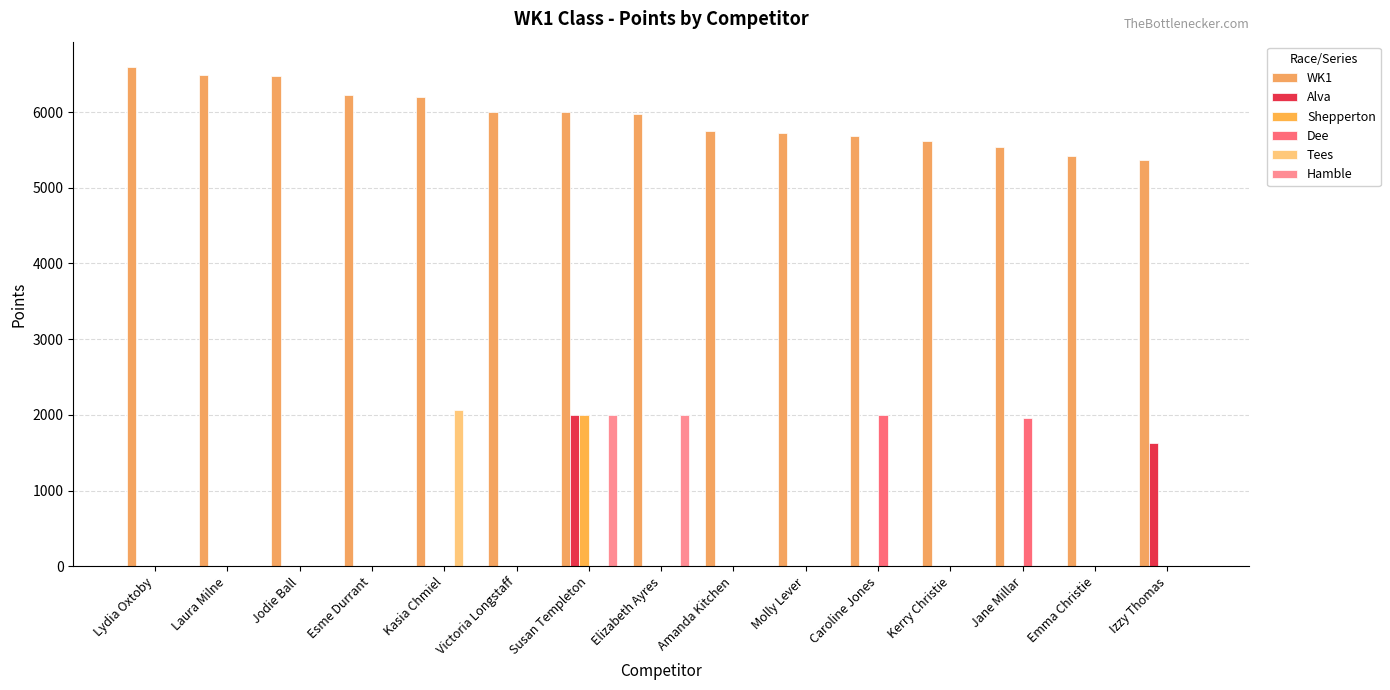

True or false: Tees has a value of 872 at Laura Milne.

False